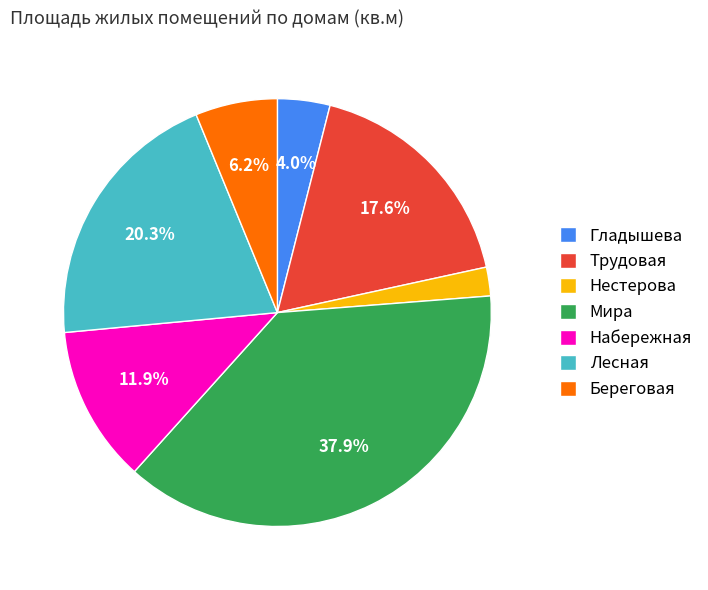

Is the sum of Нестерова and Набережная greater than half?

No